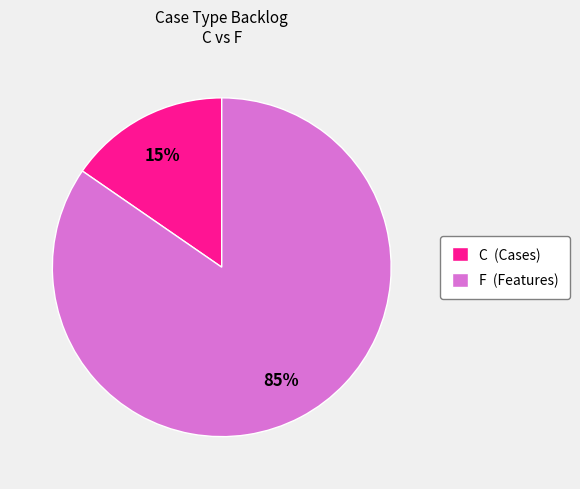

How many slices are in this pie chart?

2